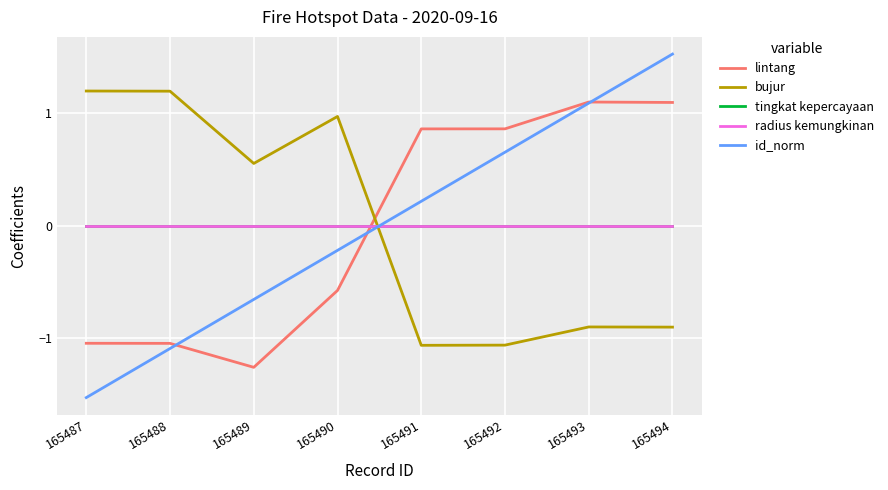

Rank the series by their maximum value, from lowest to highest.

tingkat kepercayaan, radius kemungkinan, lintang, bujur, id_norm